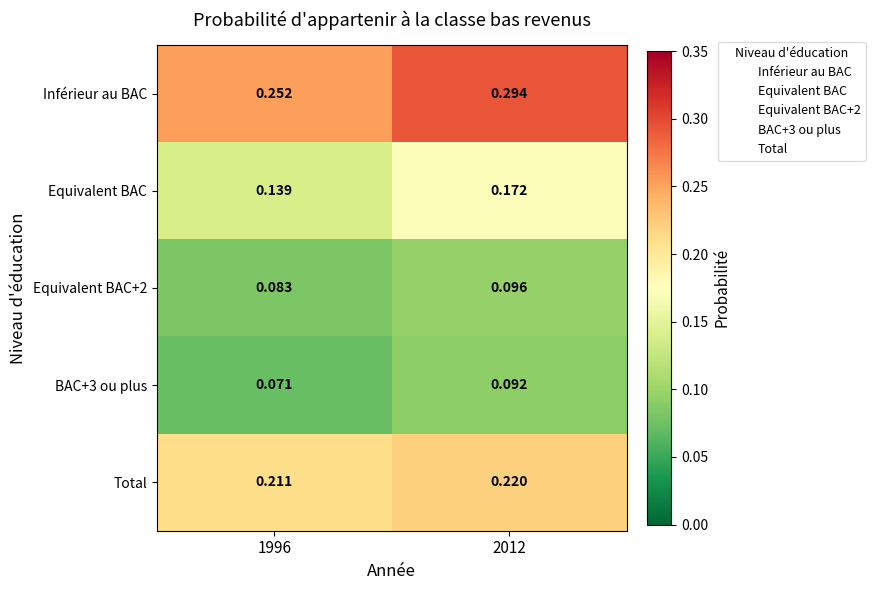

Which series changed the most between 1996 and 2012?

Inférieur au BAC